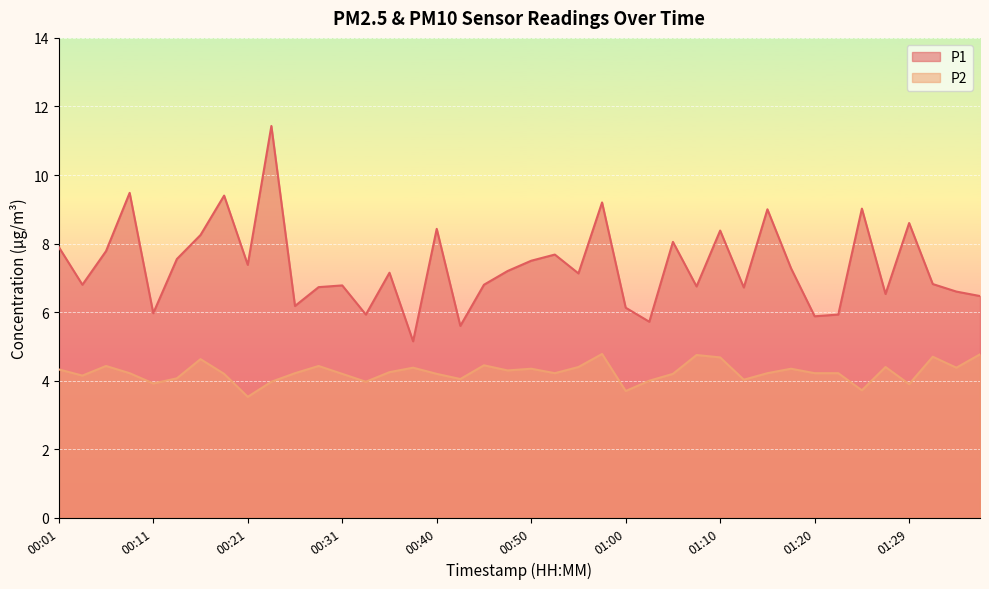

Where is P2 nearest to the value 4?

01:02